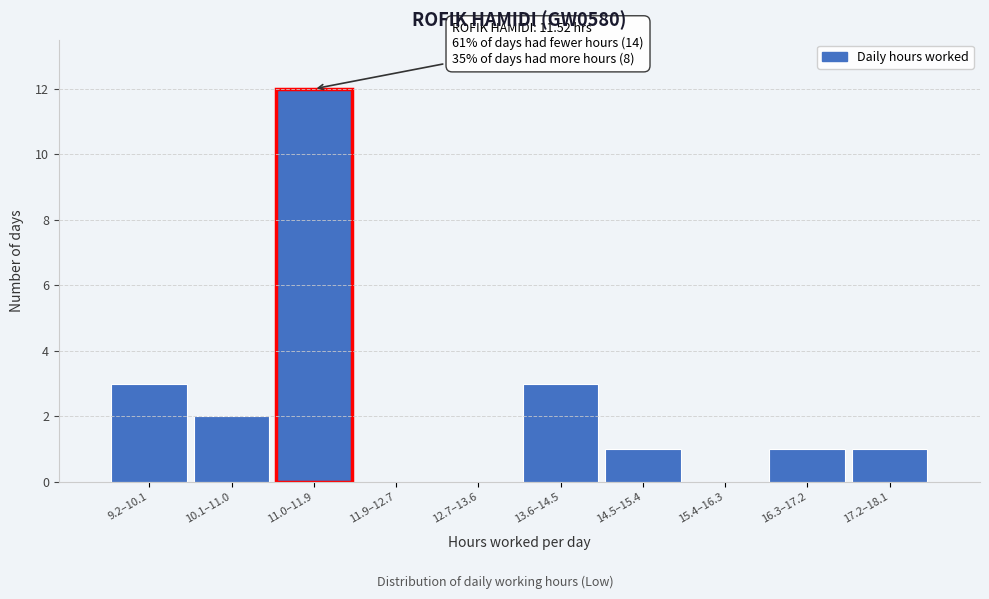

Reading left to right, transcribe all the data shown in this chart.

9.2–10.1=3	10.1–11.0=2	11.0–11.9=12	11.9–12.7=0	12.7–13.6=0	13.6–14.5=3	14.5–15.4=1	15.4–16.3=0	16.3–17.2=1	17.2–18.1=1